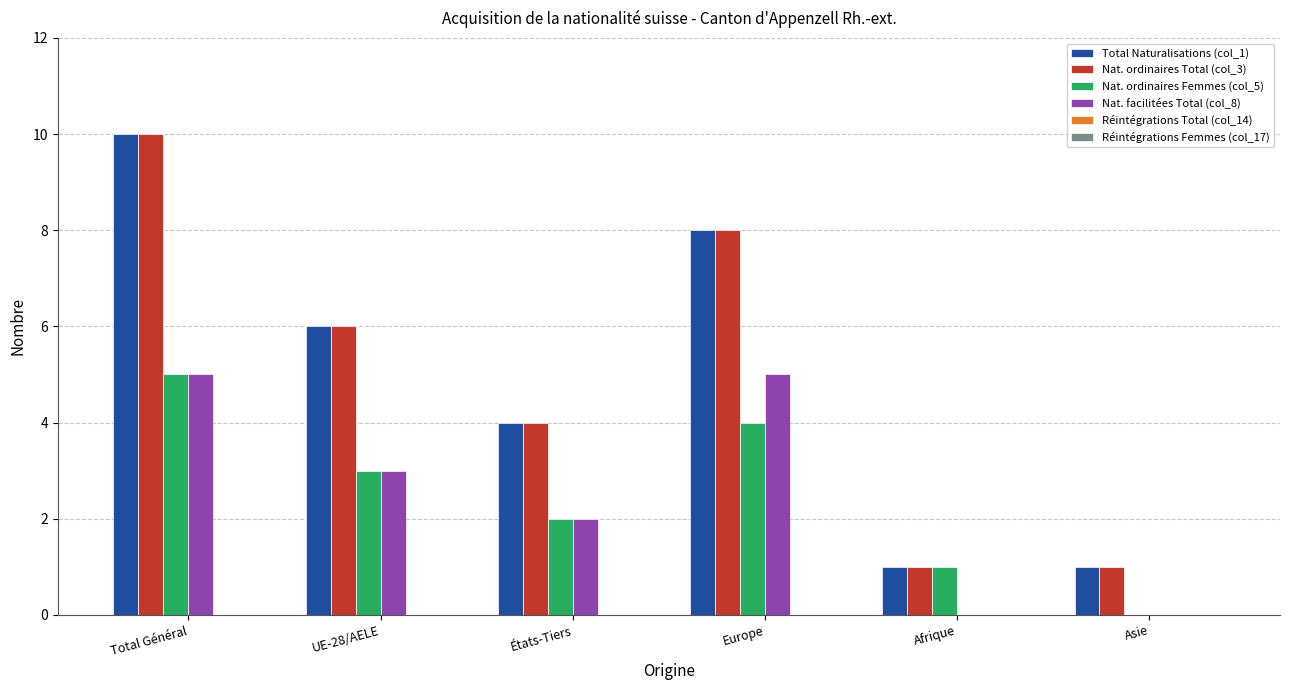

At which category does the chart reach its peak across all series?

Total Général